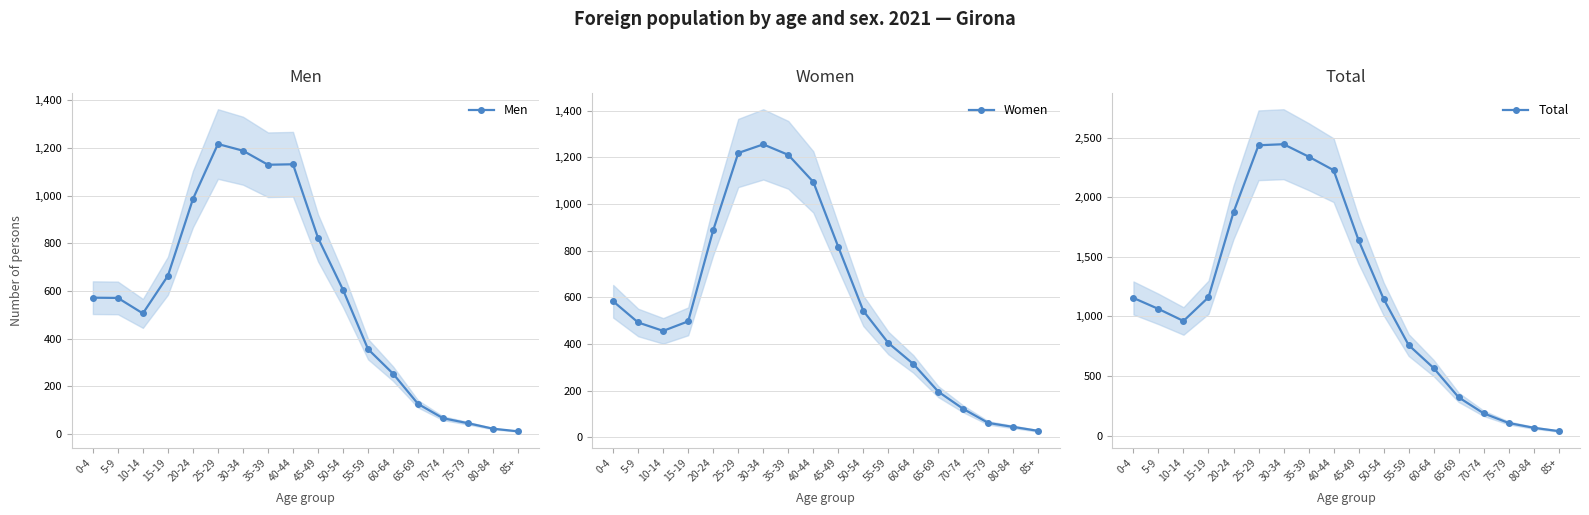

Which category has the lowest value in the Men series?

85+